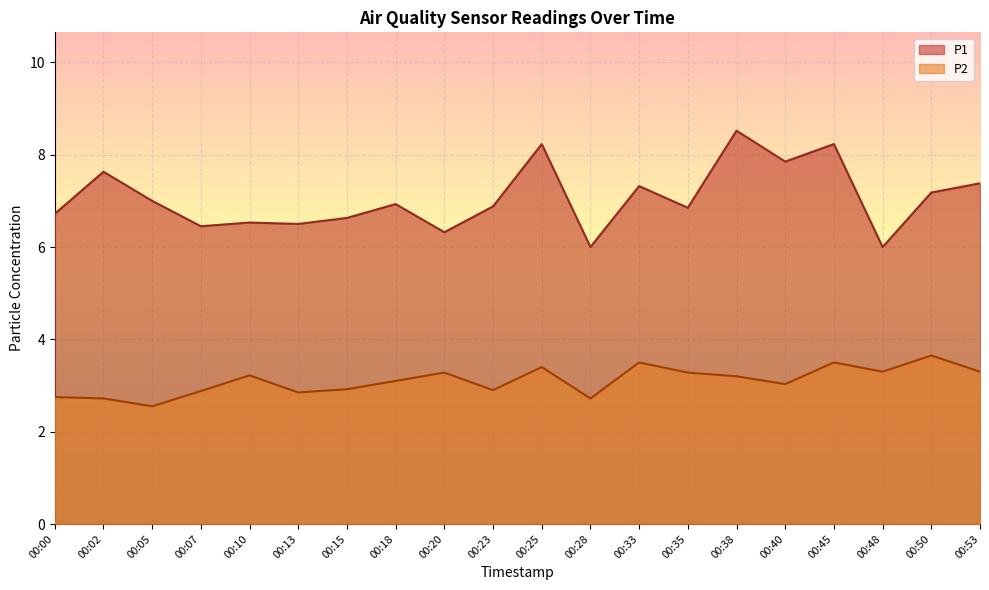

Between 00:05 and 00:28, which is larger?

00:05